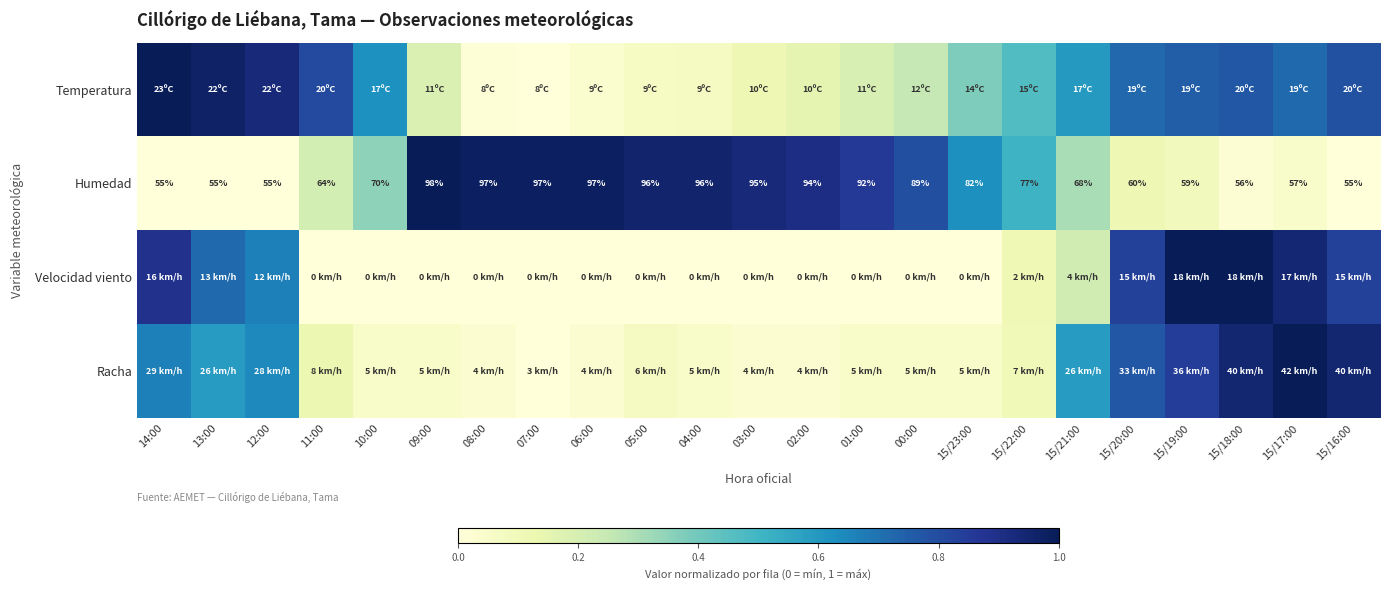

Between 15/19:00 and 15/17:00, which series saw the biggest shift?

Racha